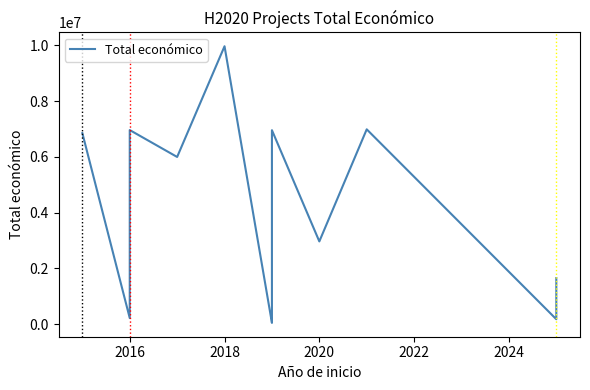

How many data points are above 5996175?

5